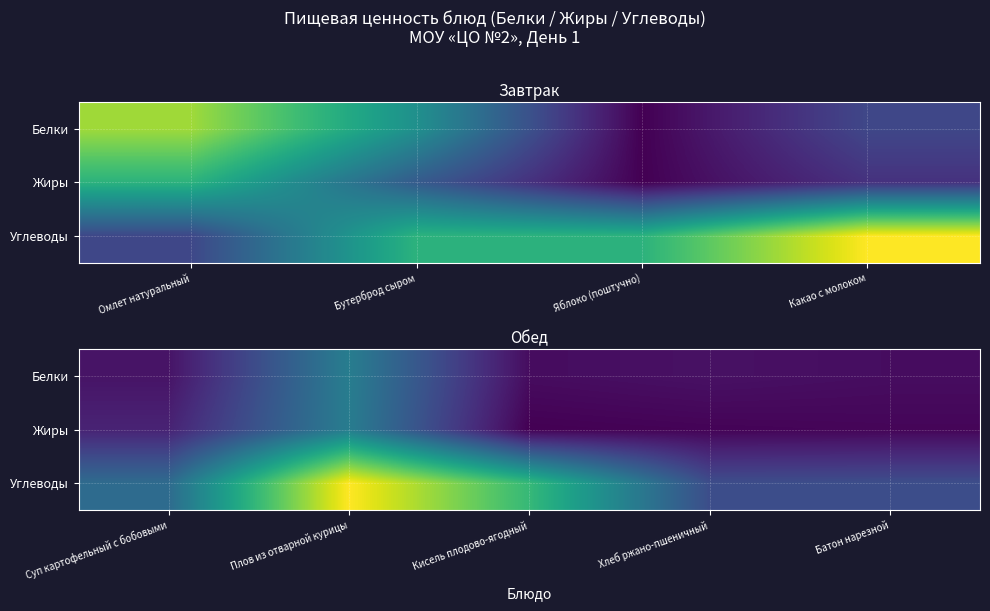

The Белки series shows 3.1 at Суп картофельный с бобовыми. True or false?

False